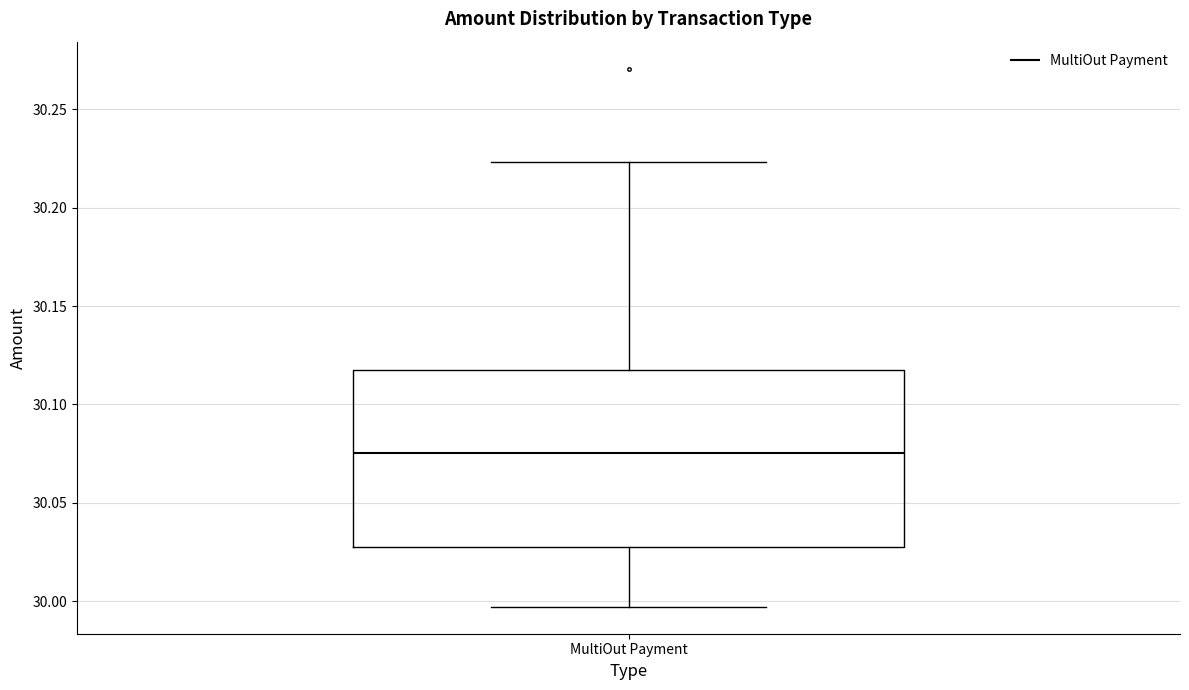

Where is the lower edge of the box for MultiOut Payment on the y-axis? The values are not printed on the chart, so give them approximately, as read against the axis.

30.030